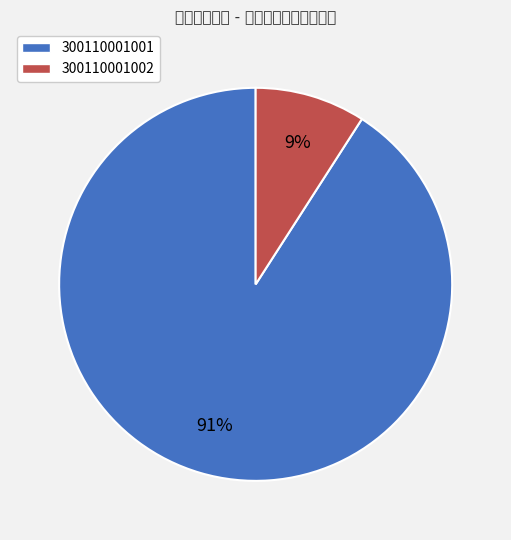

To the nearest percent, what percentage of the pie is 300110001001?

91%